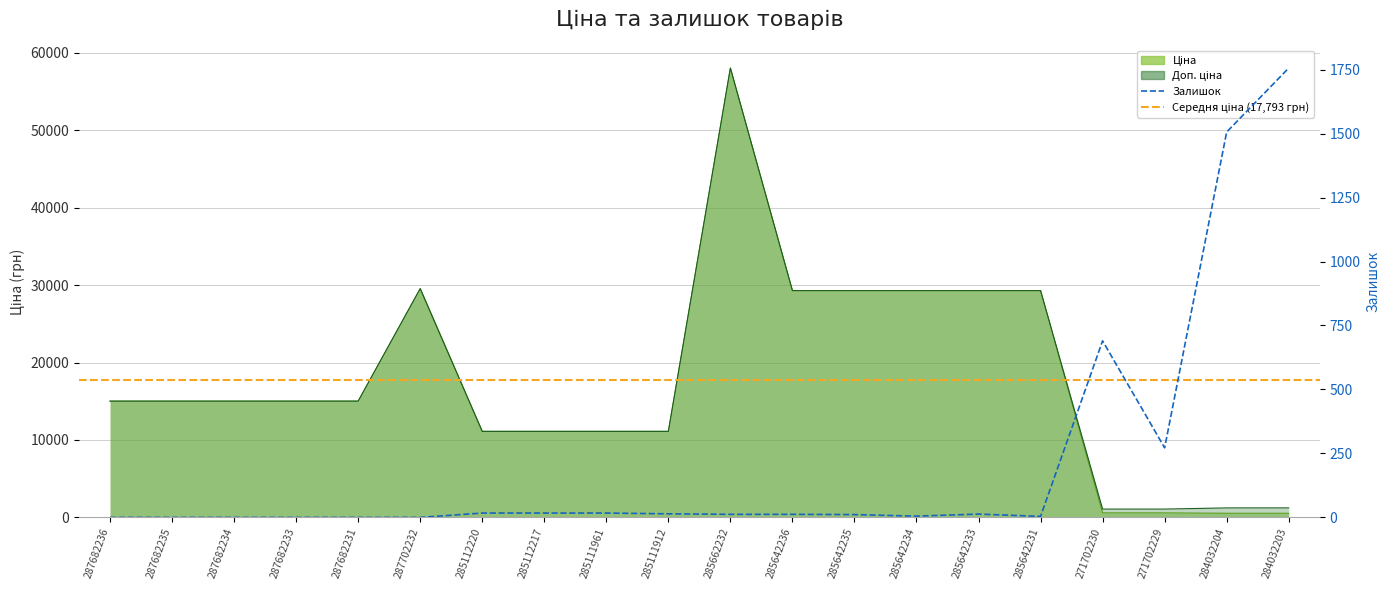

True or false: Доп. ціна has a value of 1227.2 at 284032204.

True